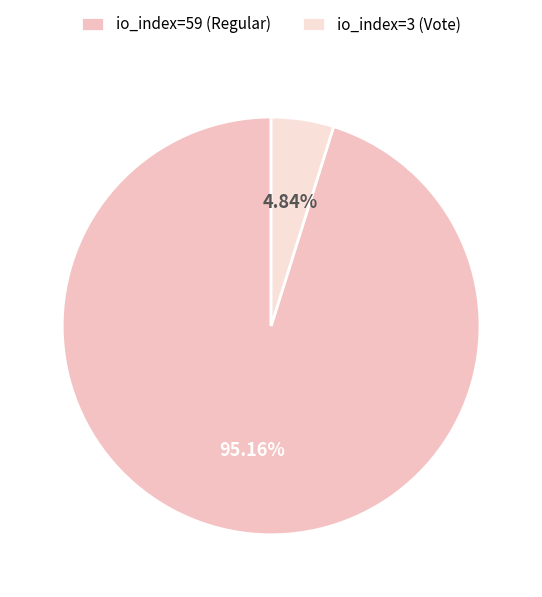

What portion of the pie excludes io_index=3 (Vote)?

95.2%